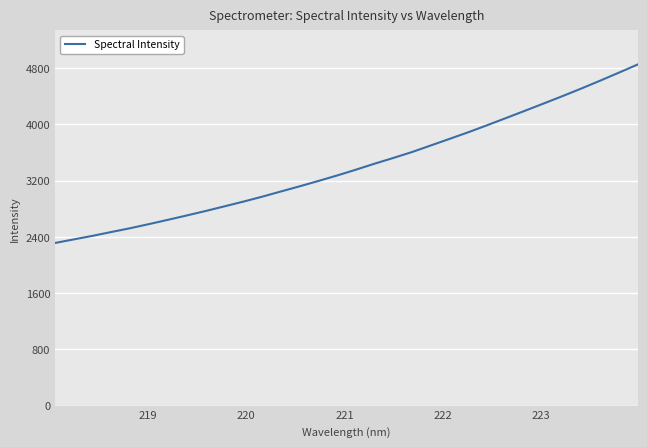

What is the smallest value displayed?

2314.2